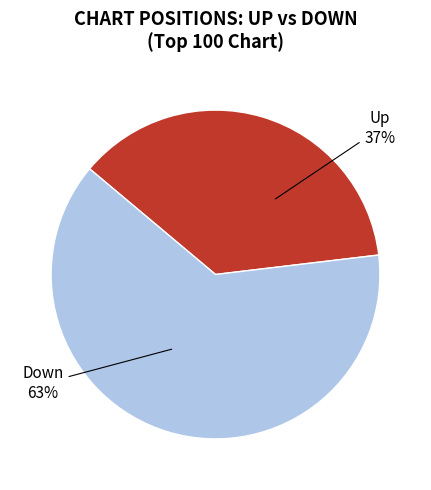

To the nearest percent, what is the average slice percentage?

50%